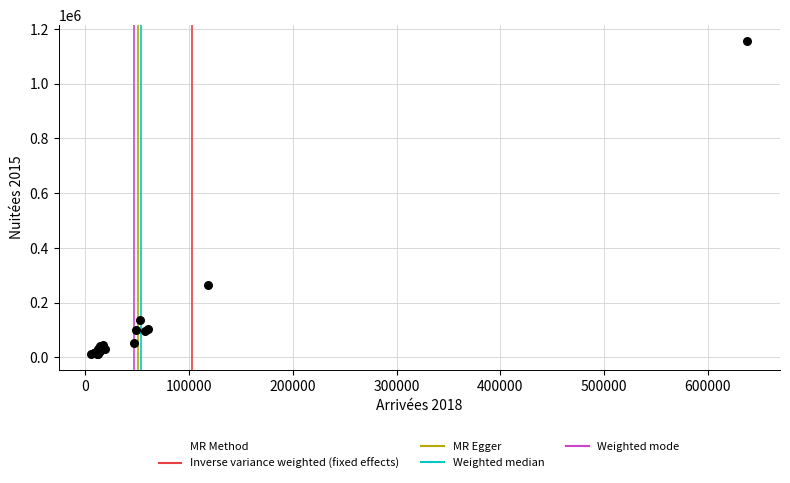

What Y value in the scatter plot is closest to 584377?

264369